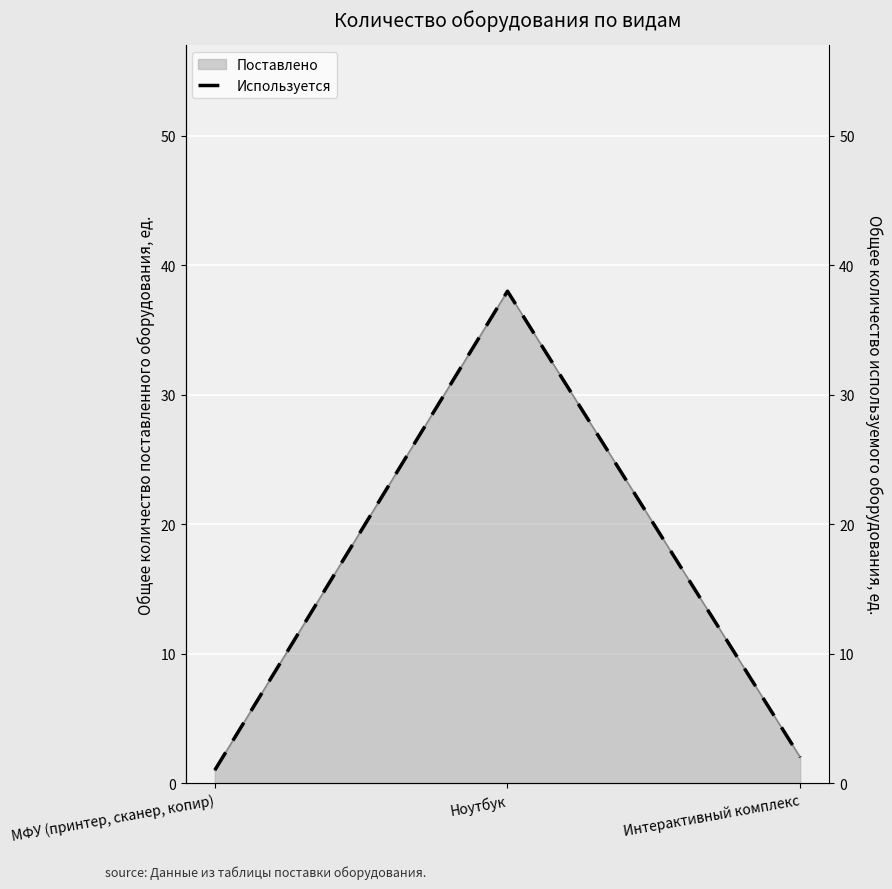

What is the label of the 3rd point from the right?

МФУ (принтер, сканер, копир)